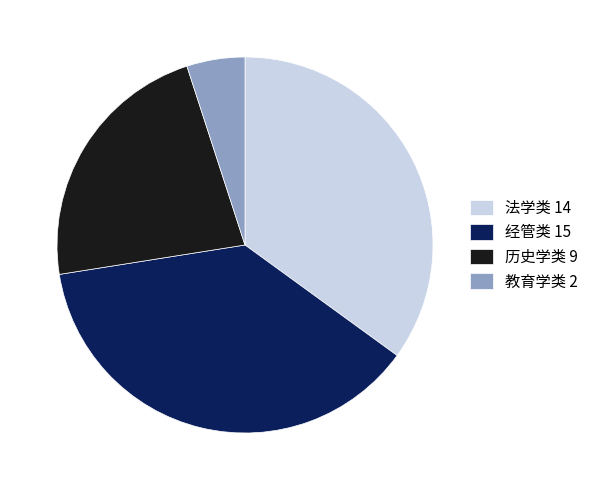

Rank the categories by value from highest to lowest.

经管类, 法学类, 历史学类, 教育学类